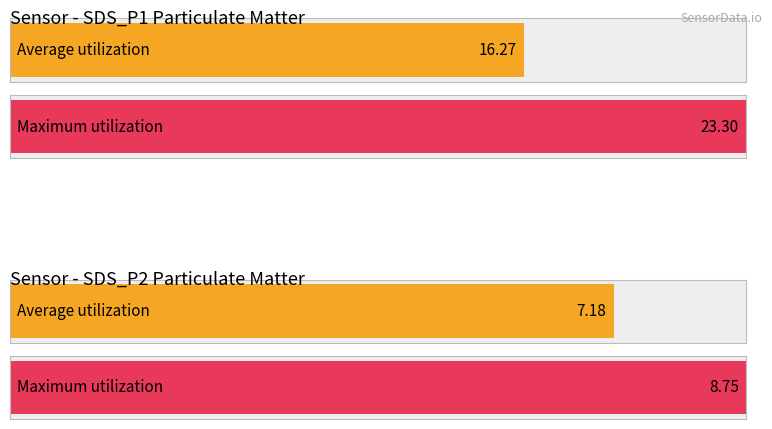

Are the bars horizontal?

Yes